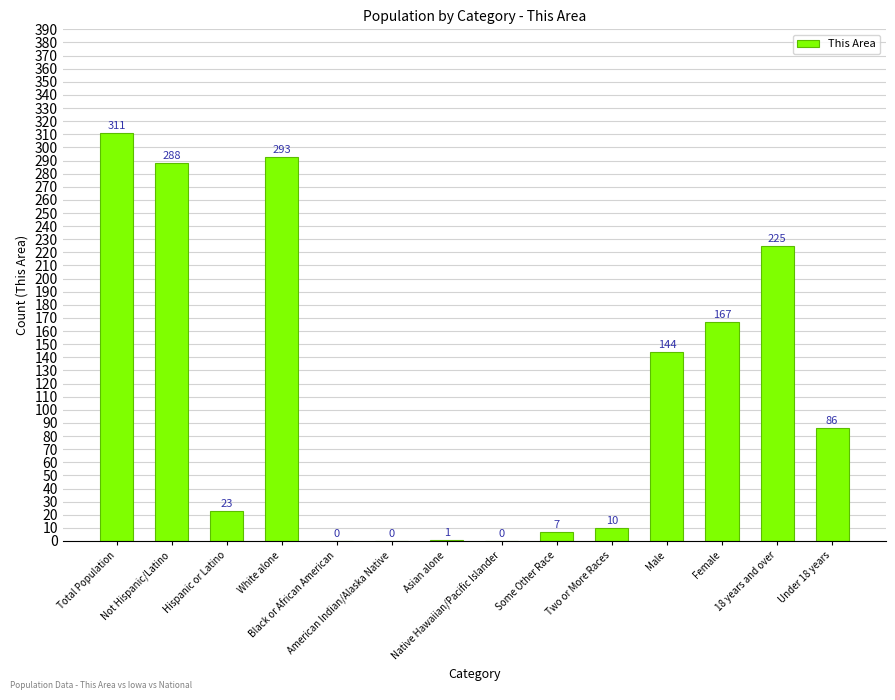

Between 18 years and over and Female, which is larger?

18 years and over